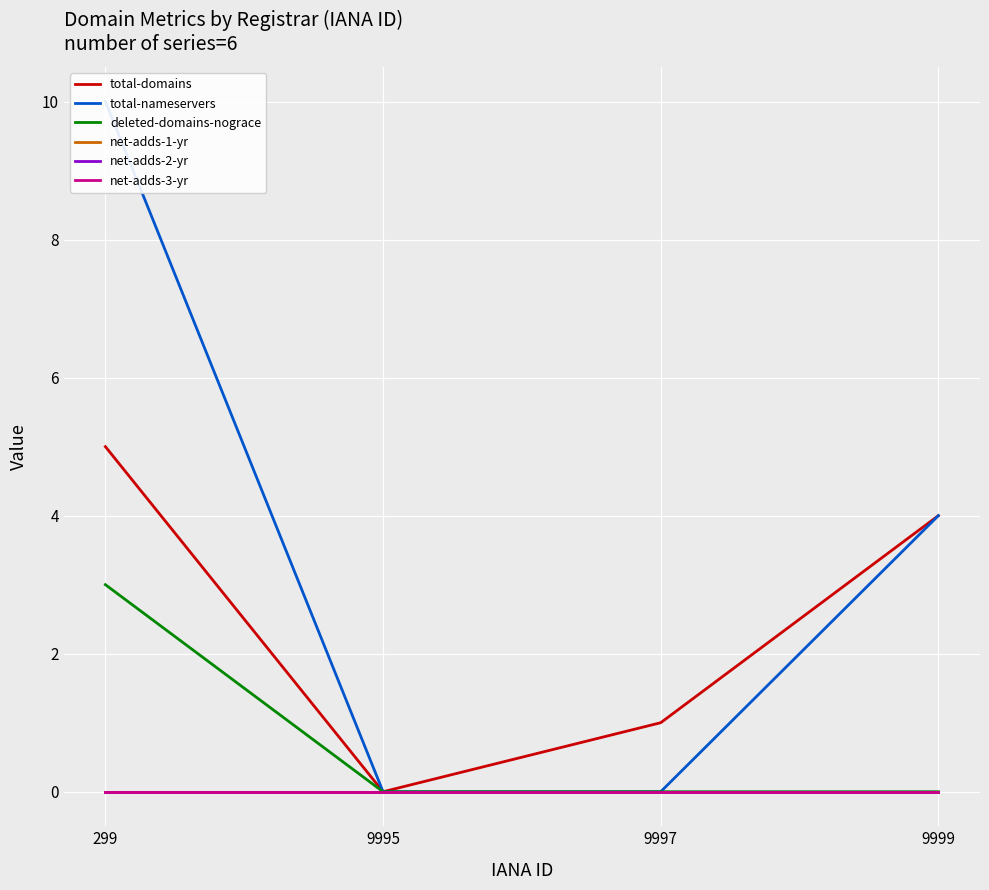

How many series are shown in this chart?

6